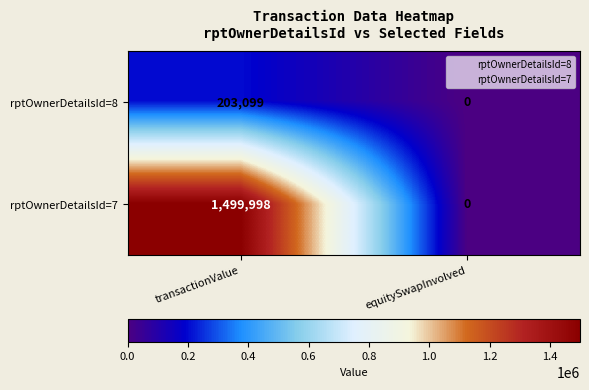

What is the maximum value for rptOwnerDetailsId=8?

203099